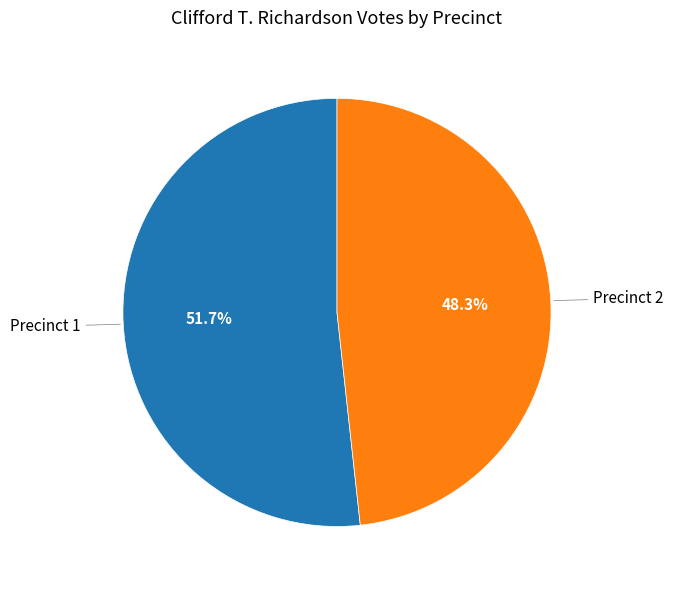

How many segments does this pie chart have?

2